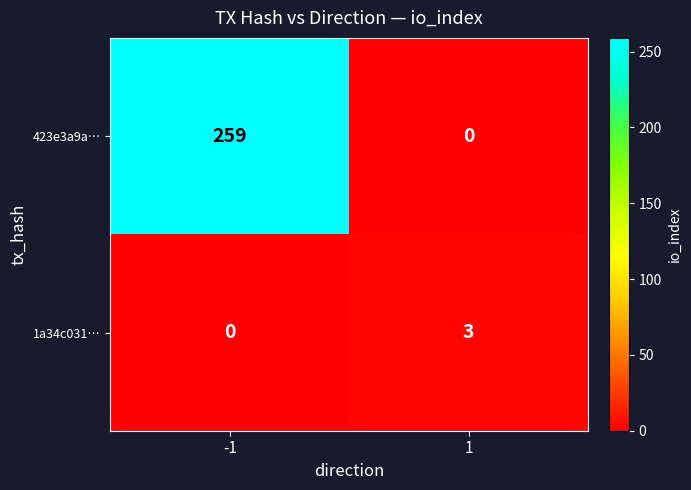

Which series has the widest spread of values?

423e3a9a…